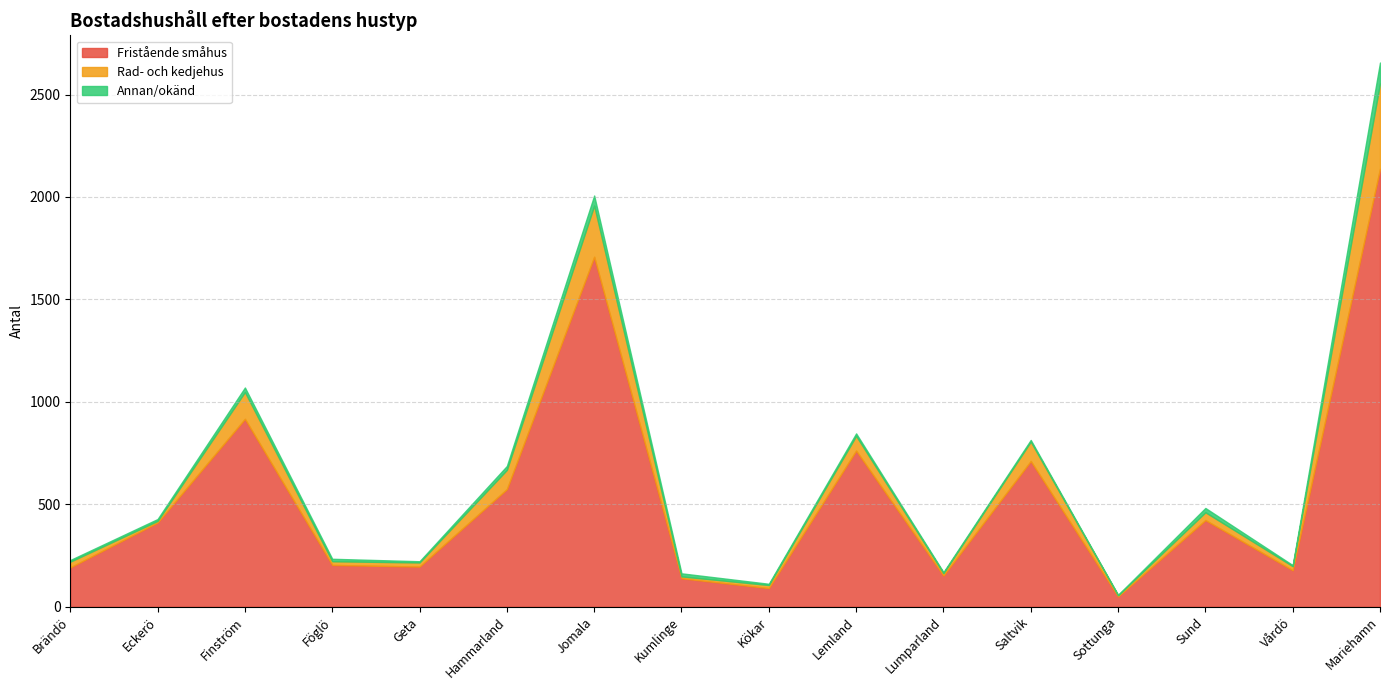

Is it true that Rad- och kedjehus equals 4 at Eckerö?

False